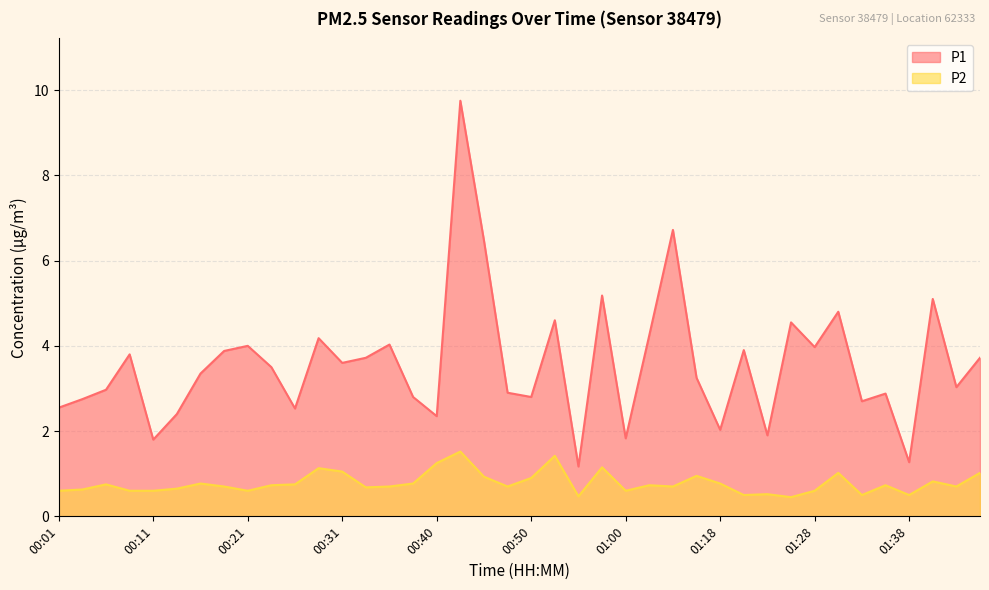

What is the minimum value for P2?

0.5